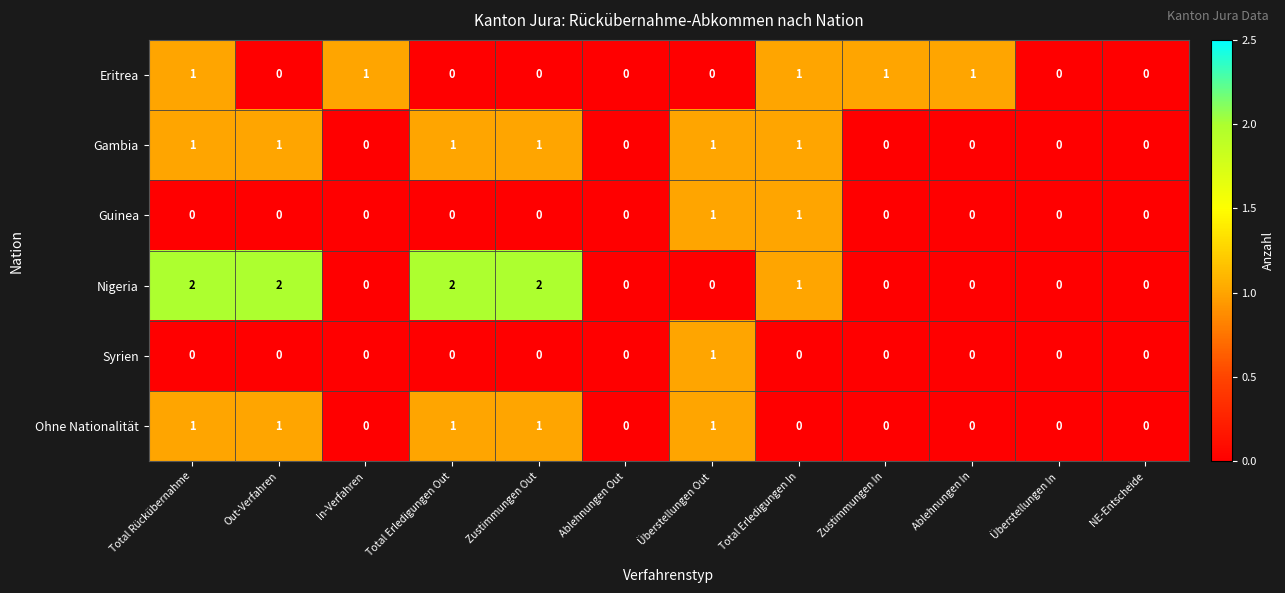

How many data points does each series have?

12